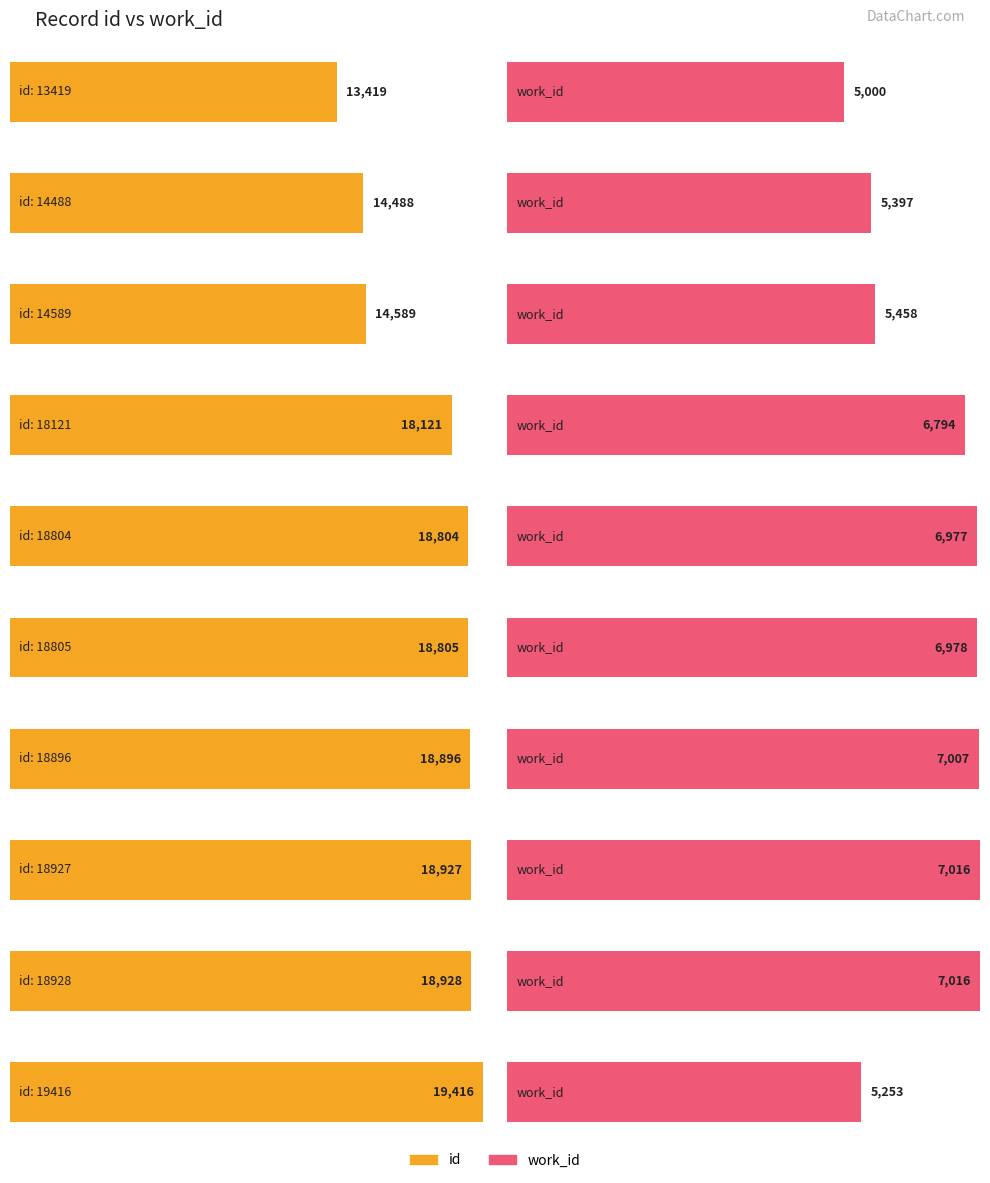

How many groups of bars are there?

10